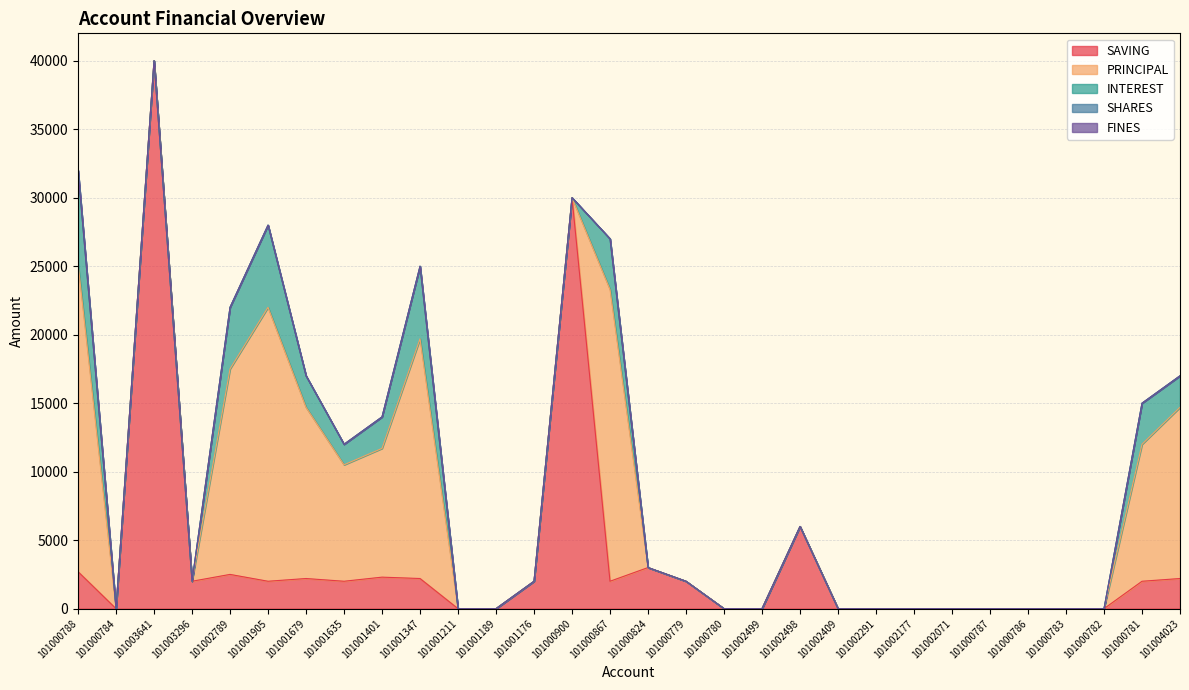

At which category is the sum across all series the highest?

101003641